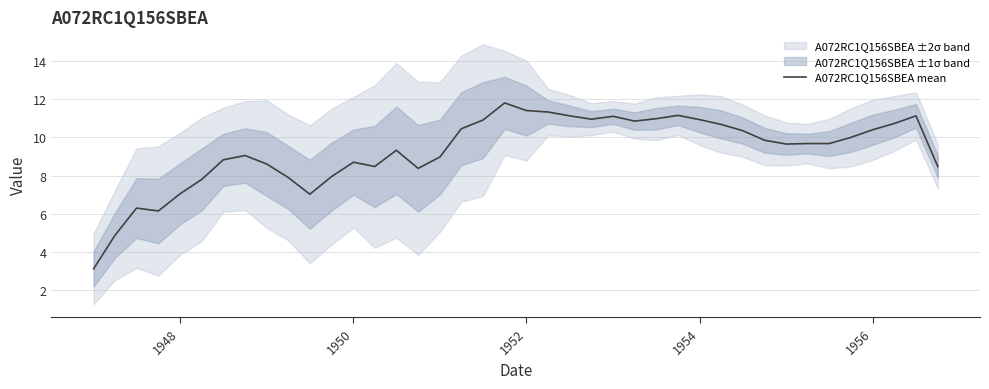

Reading right to left, what are all the values shown in this chart?

8.5	11.1	10.7	10.4	10.0	9.7	9.7	9.7	9.9	10.3	10.7	10.9	11.1	11.0	10.8	11.1	11.0	11.1	11.3	11.4	11.8	10.9	10.4	9.0	8.4	9.3	8.5	8.7	8.0	7.0	7.9	8.6	9.1	8.8	7.8	7.1	6.2	6.3	4.9	3.1